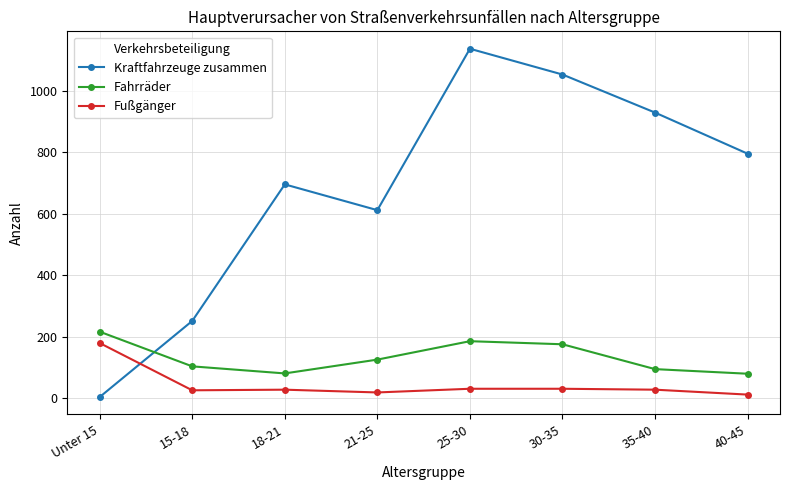

Where is the first local maximum for Kraftfahrzeuge zusammen?

18-21